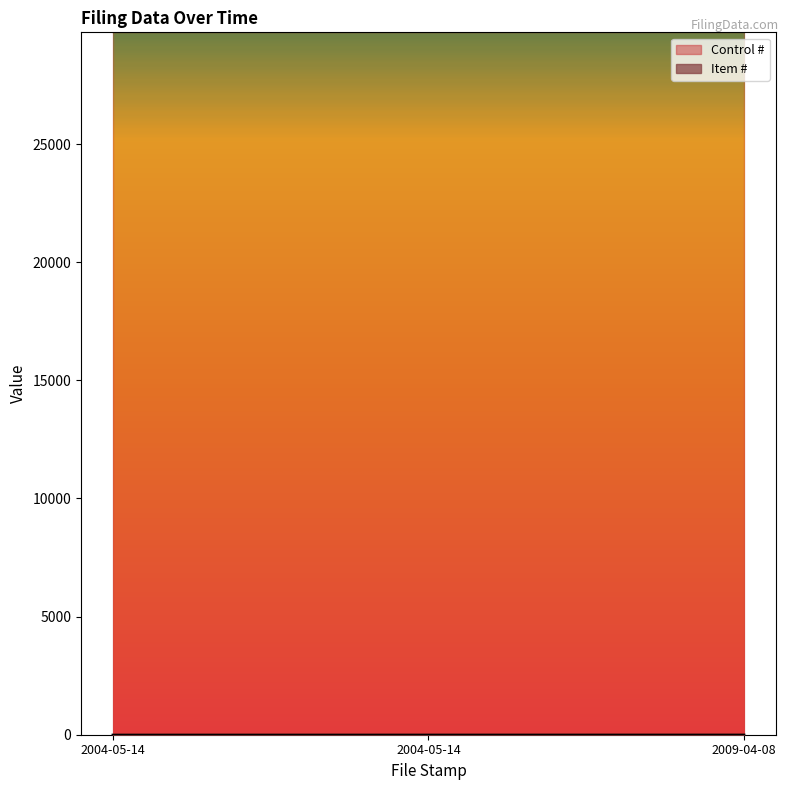

What is the change in value from 2004-05-14 to 2009-04-08?

+1